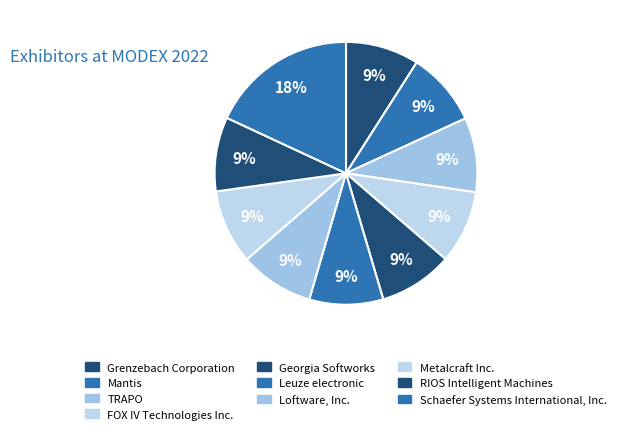

To the nearest percent, what is the difference between the Leuze electronic and Schaefer Systems International, Inc. slice percentages?

9%